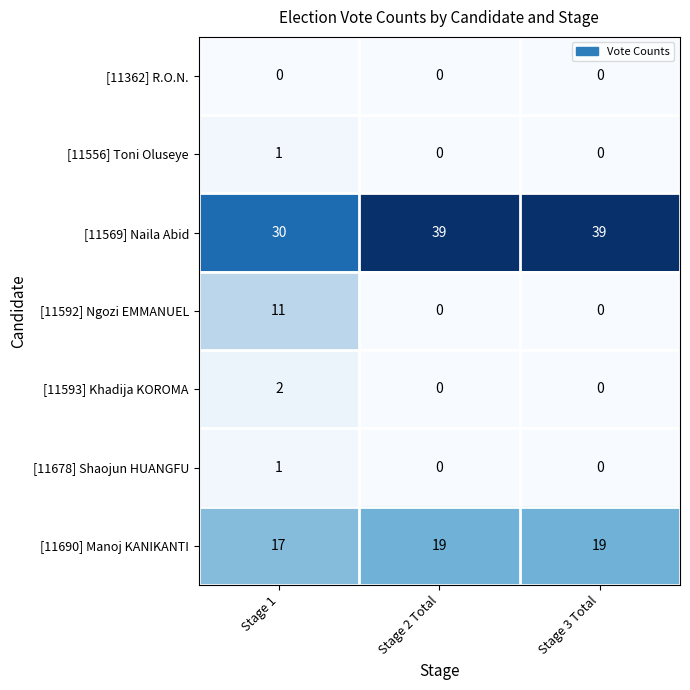

Reading right to left, extract all data points from this chart.

[11362] R.O.N.: Stage 3 Total=0	Stage 2 Total=0	Stage 1=0
[11556] Toni Oluseye: Stage 3 Total=0	Stage 2 Total=0	Stage 1=1
[11569] Naila Abid: Stage 3 Total=39	Stage 2 Total=39	Stage 1=30
[11592] Ngozi EMMANUEL: Stage 3 Total=0	Stage 2 Total=0	Stage 1=11
[11593] Khadija KOROMA: Stage 3 Total=0	Stage 2 Total=0	Stage 1=2
[11678] Shaojun HUANGFU: Stage 3 Total=0	Stage 2 Total=0	Stage 1=1
[11690] Manoj KANIKANTI: Stage 3 Total=19	Stage 2 Total=19	Stage 1=17